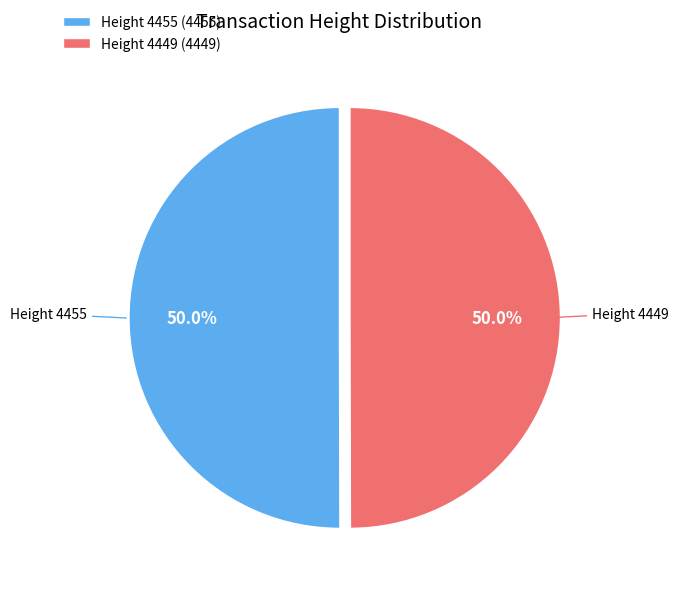

What is the total percentage of Height 4455 and Height 4449?

100.0%